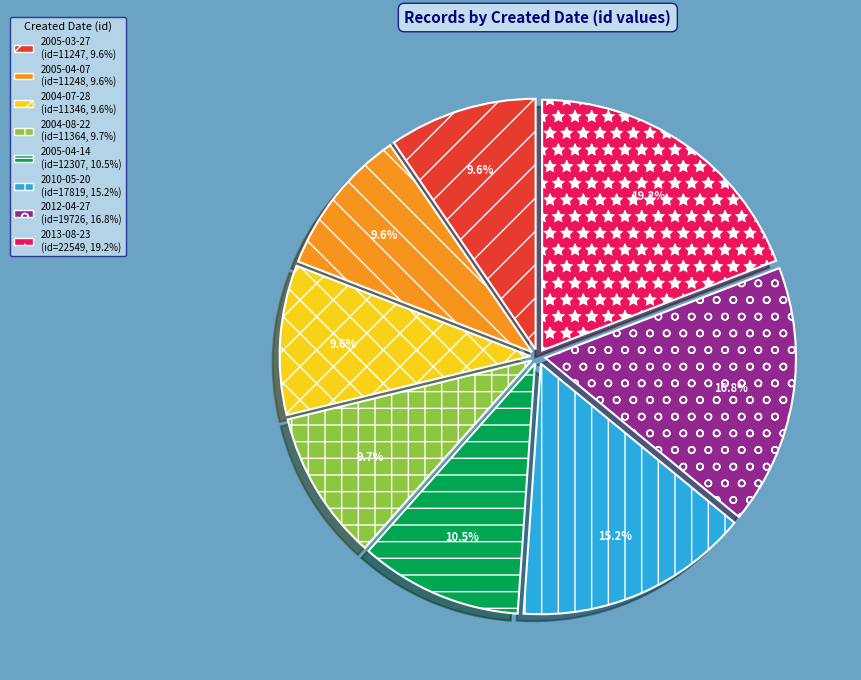

Which slice is the largest?

2013-08-23